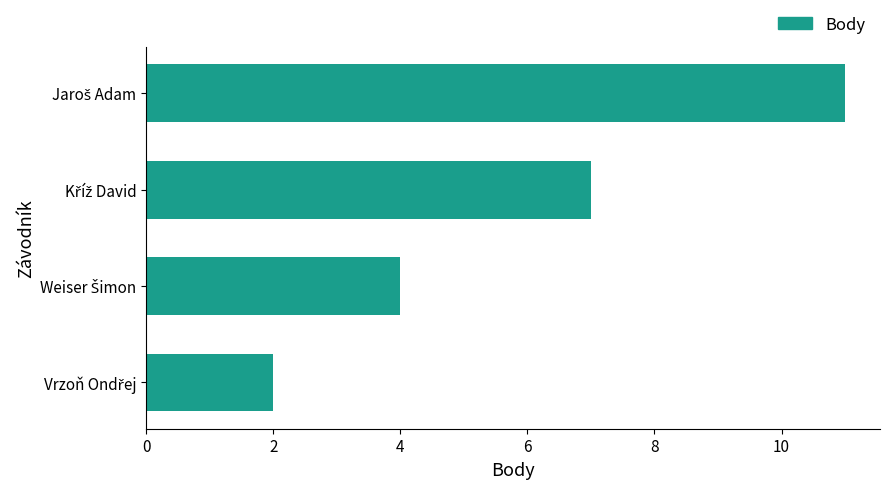

What is the minimum value shown in the chart?

2